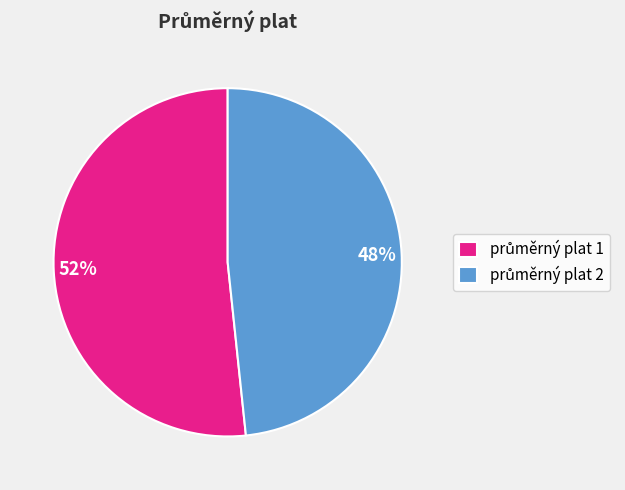

Combined, do 52% and 48% account for over 50%?

Yes